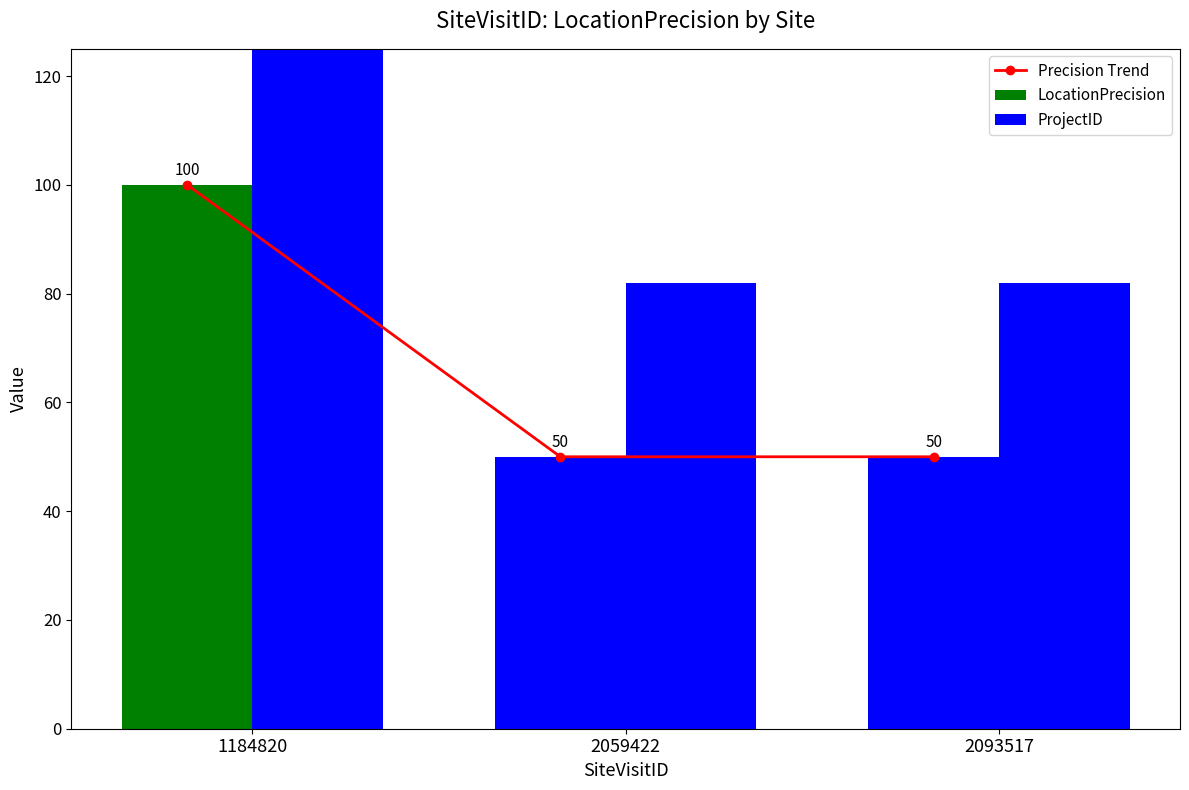

Which series changed the most between 2059422 and 2093517?

Precision Trend